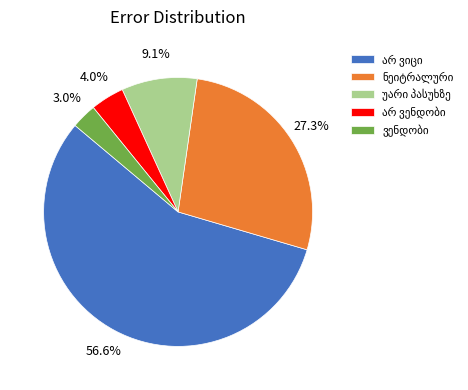

How many segments does this pie chart have?

5